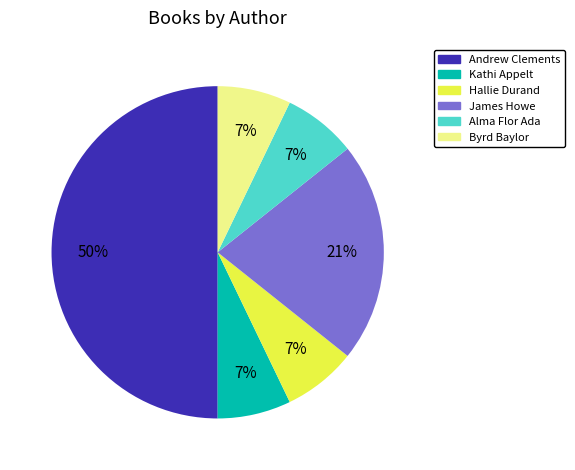

Is Byrd Baylor the majority of the pie?

No